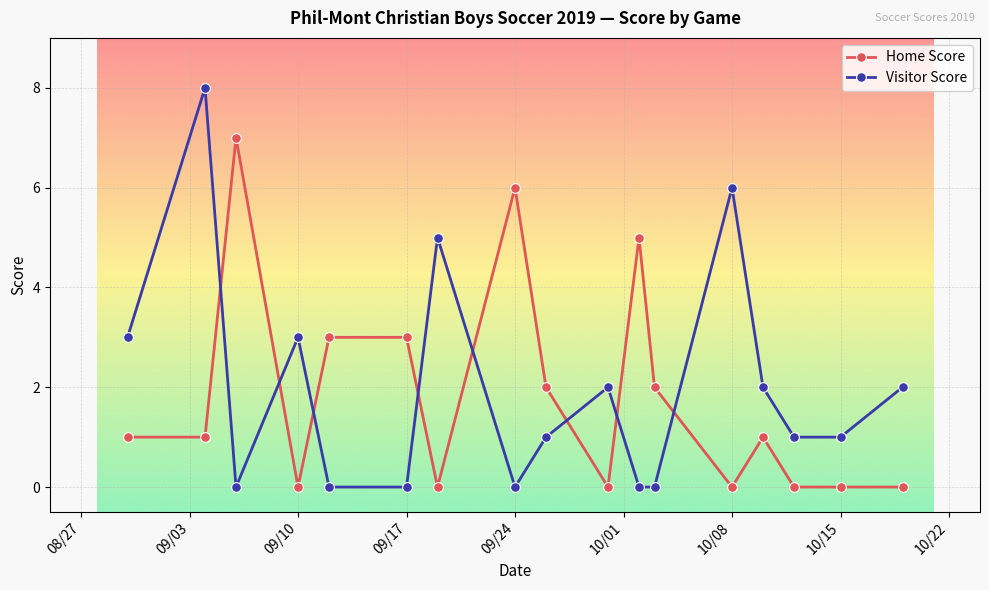

What is the value of the Visitor Score point at the 16th from the left?

1